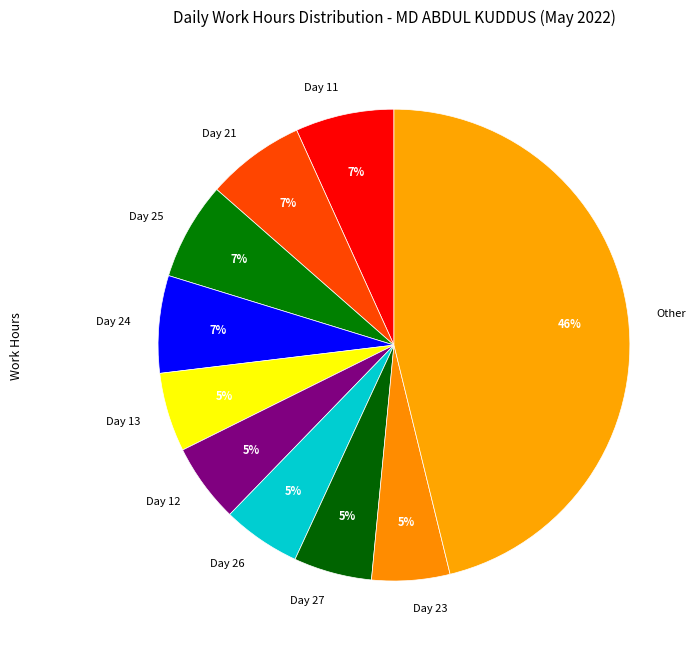

To the nearest percent, what portion does Day 26 represent?

5%